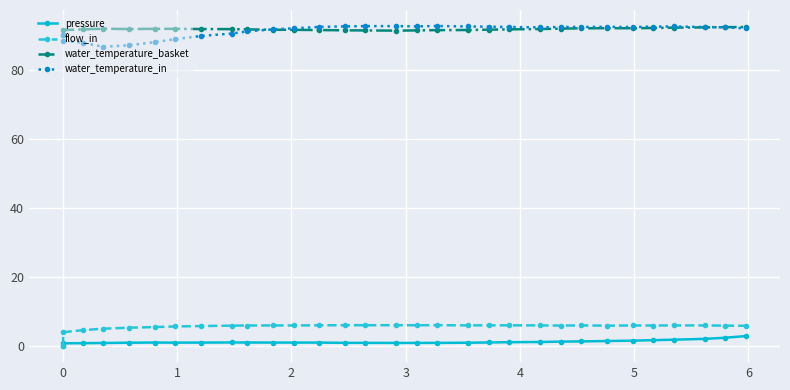

What is the maximum value for flow_in?

6.1